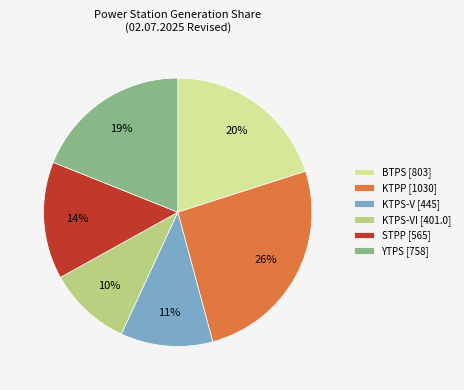

What is the smallest slice in the pie chart?

KTPS-VI [401.0]